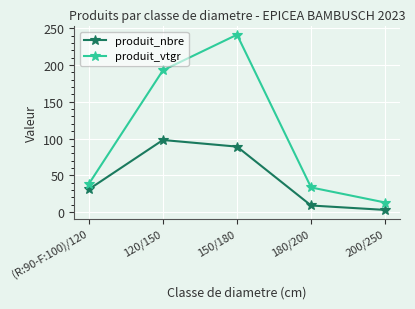

Rank the series by their maximum value, from highest to lowest.

produit_vtgr, produit_nbre